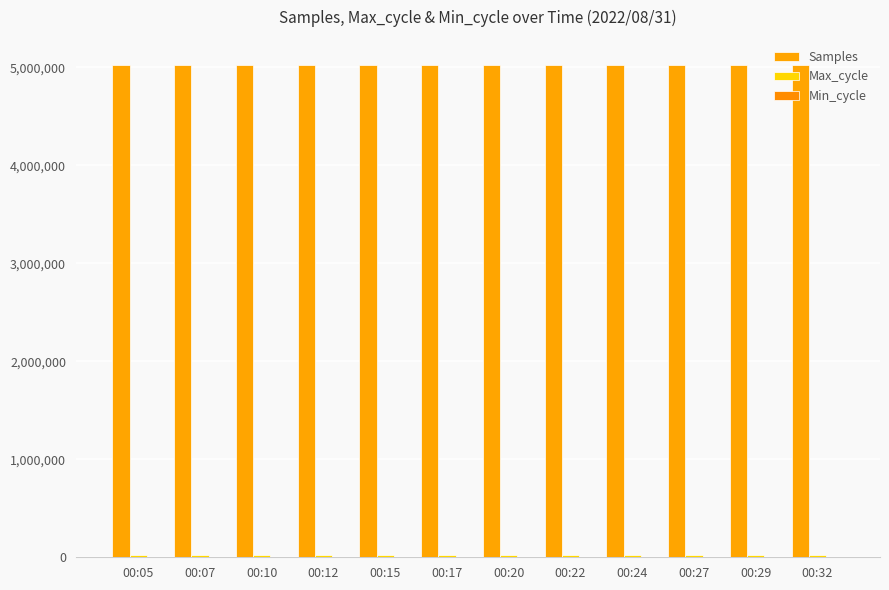

What is the minimum value shown in the chart?

28